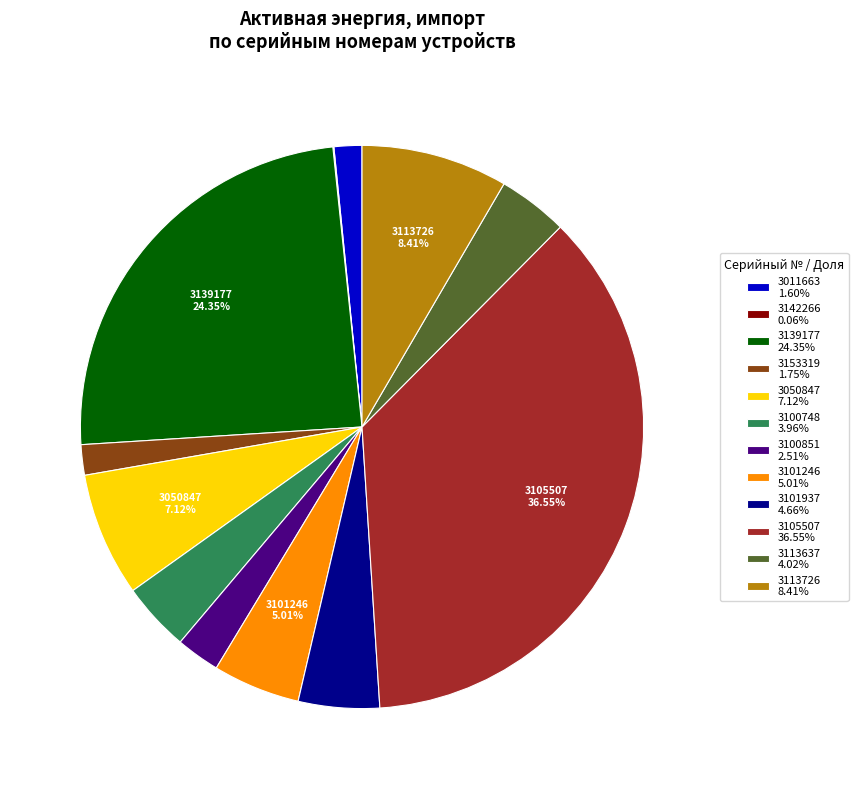

Which slice is the largest?

3105507